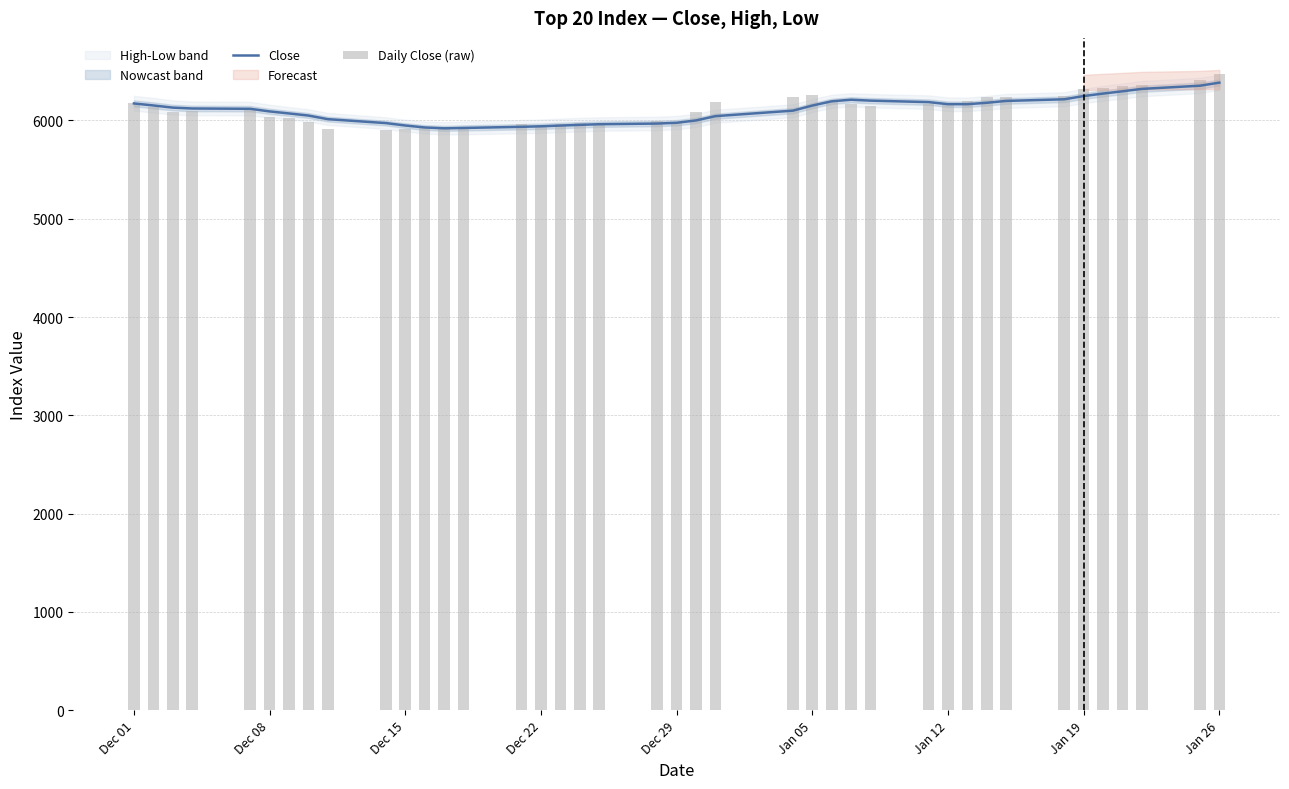

Which series has the largest range (max minus min)?

Daily Close (raw)